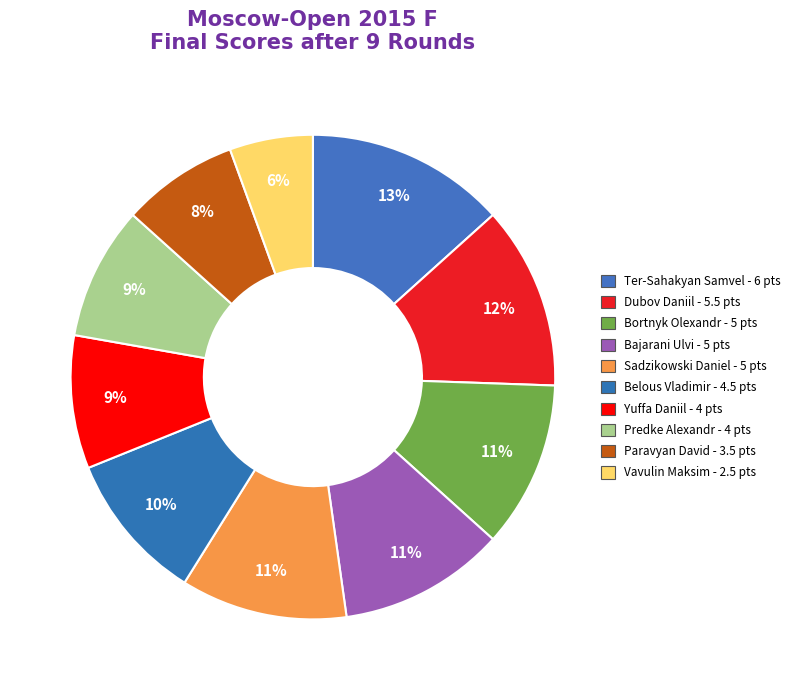

Is it true that Belous Vladimir is 2% of the pie?

False